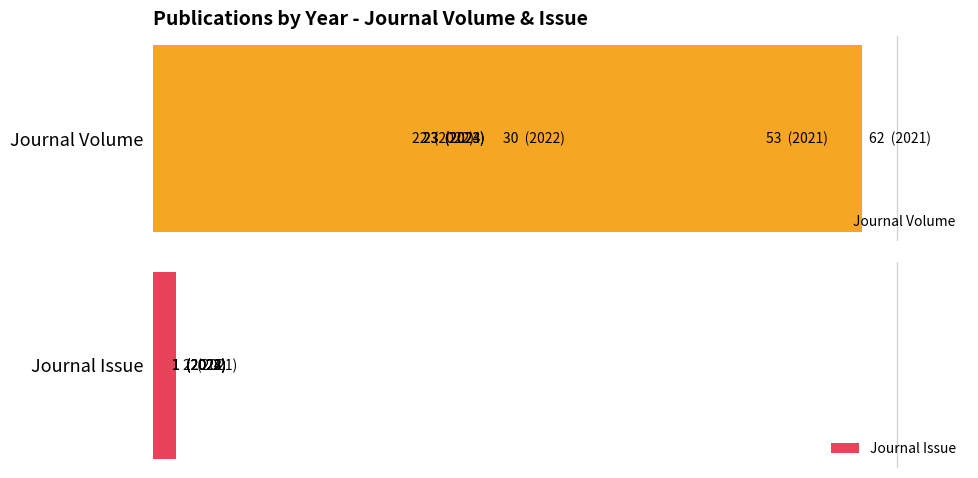

Is it true that Journal Issue equals 1 at 4?

False